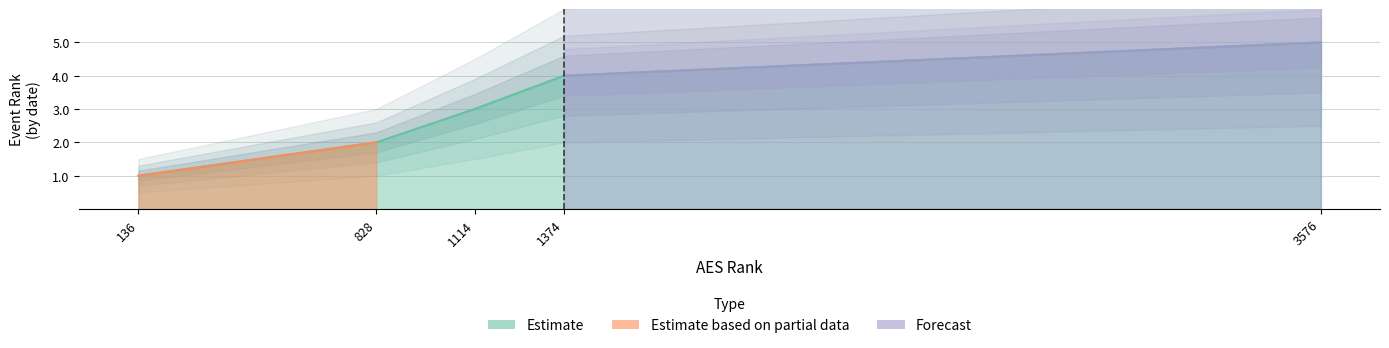

What is the greatest value displayed?

5